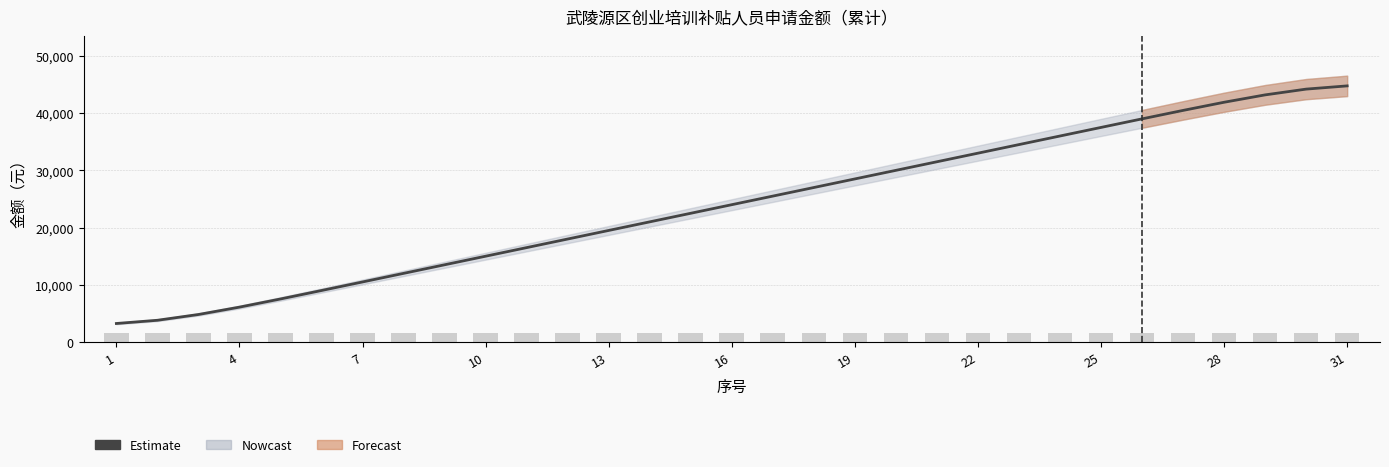

Which series has the largest total across all categories?

Estimate